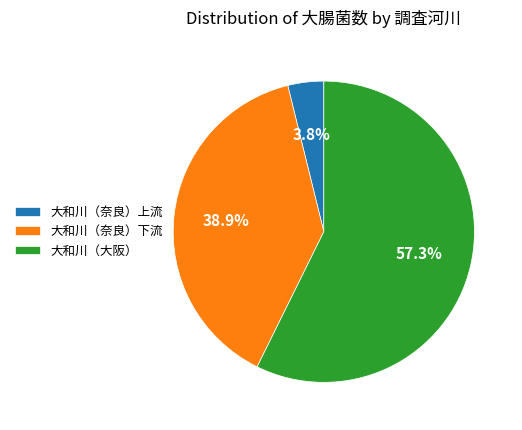

What percentage do 大和川（奈良）下流 and 大和川（奈良）上流 together represent?

42.7%